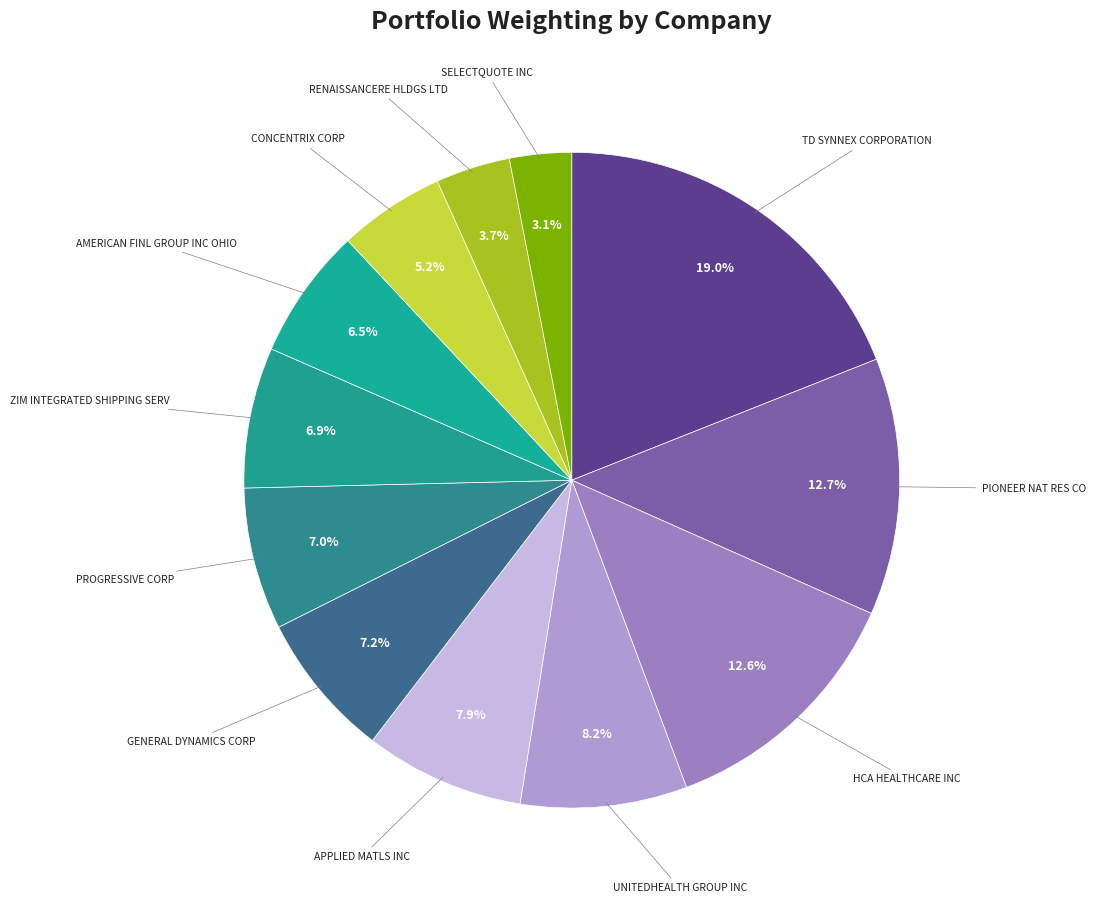

How many segments does this pie chart have?

12